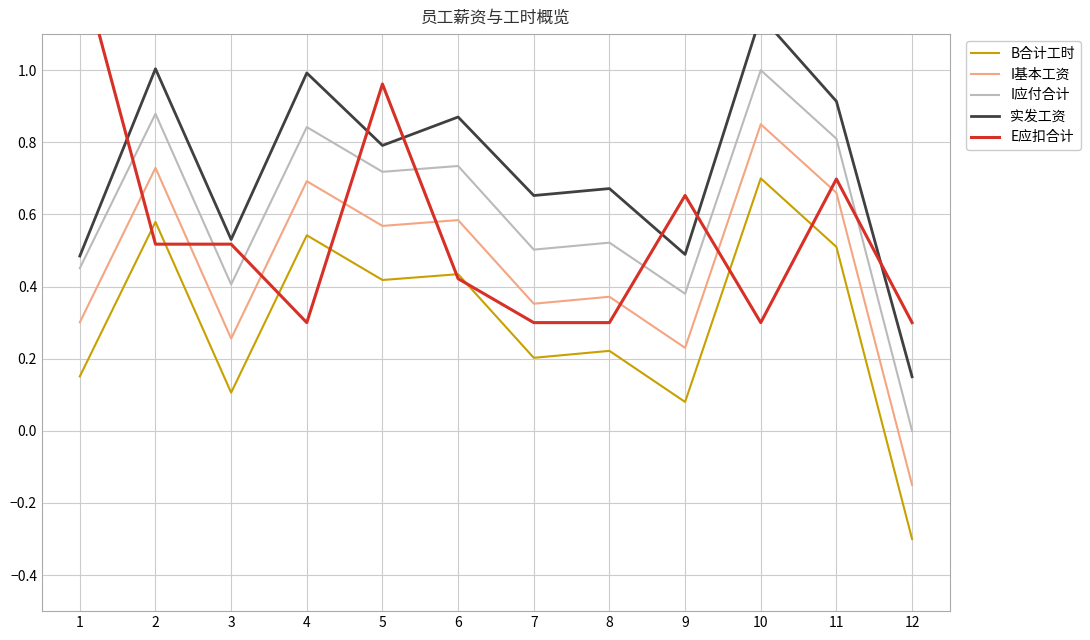

Does the chart have visible grid lines?

Yes